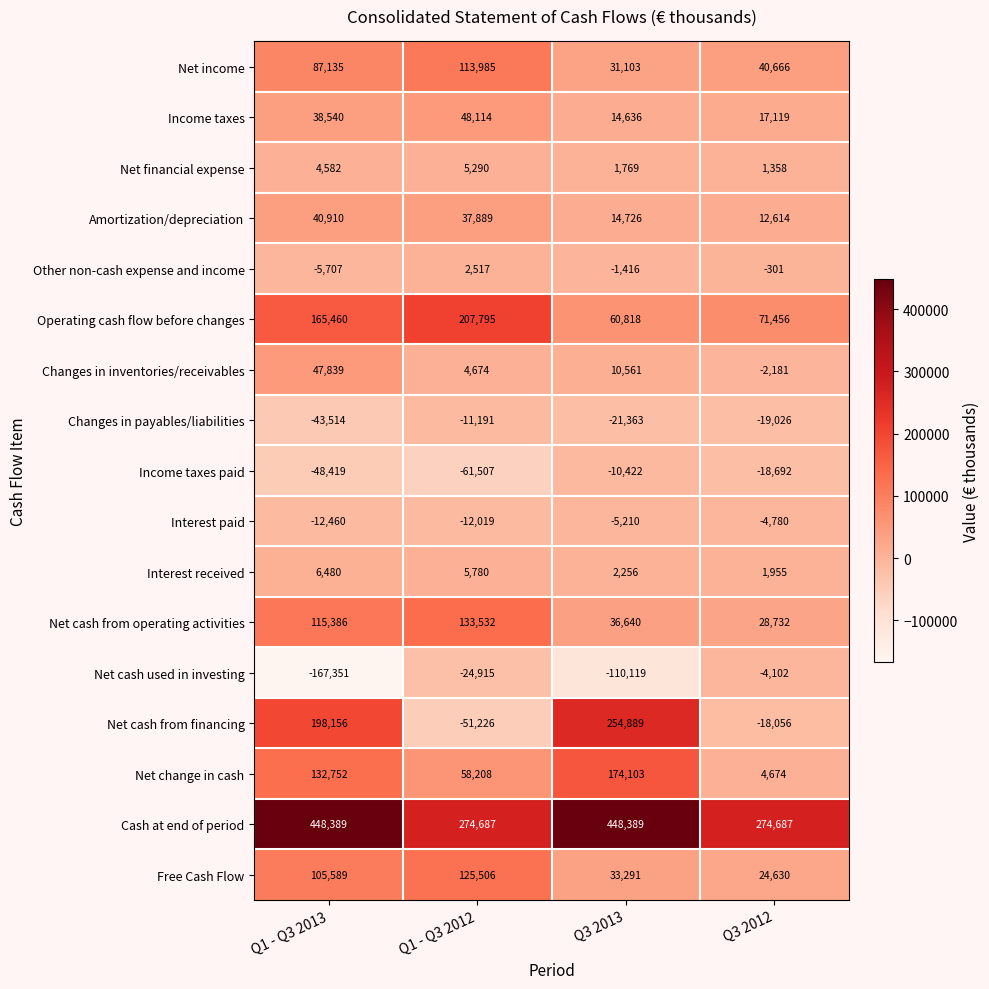

What is the minimum value for Other non-cash expense and income?

-5707